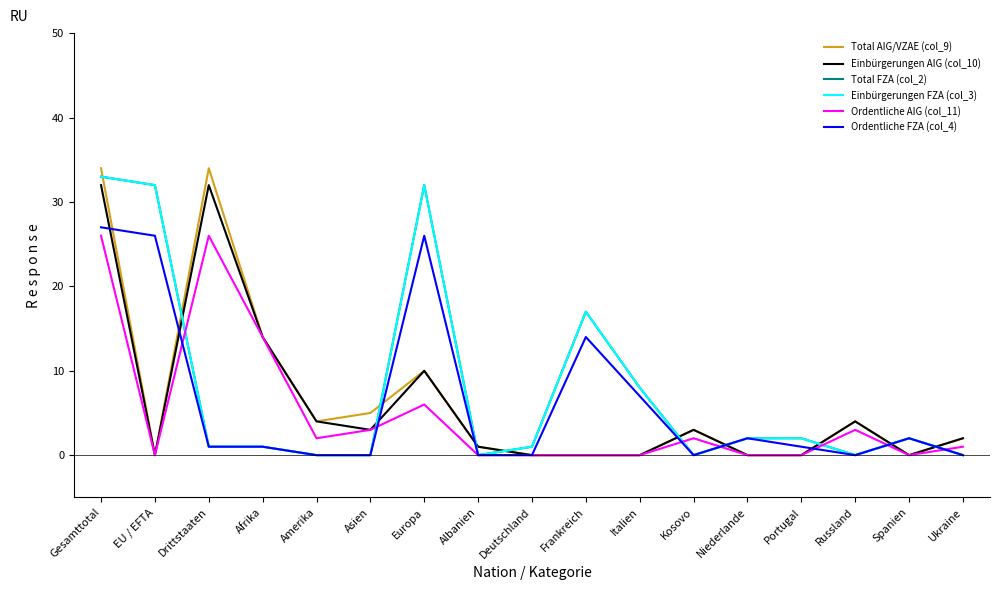

What is the difference between the Total FZA (col_2) values at Spanien and Amerika?

2